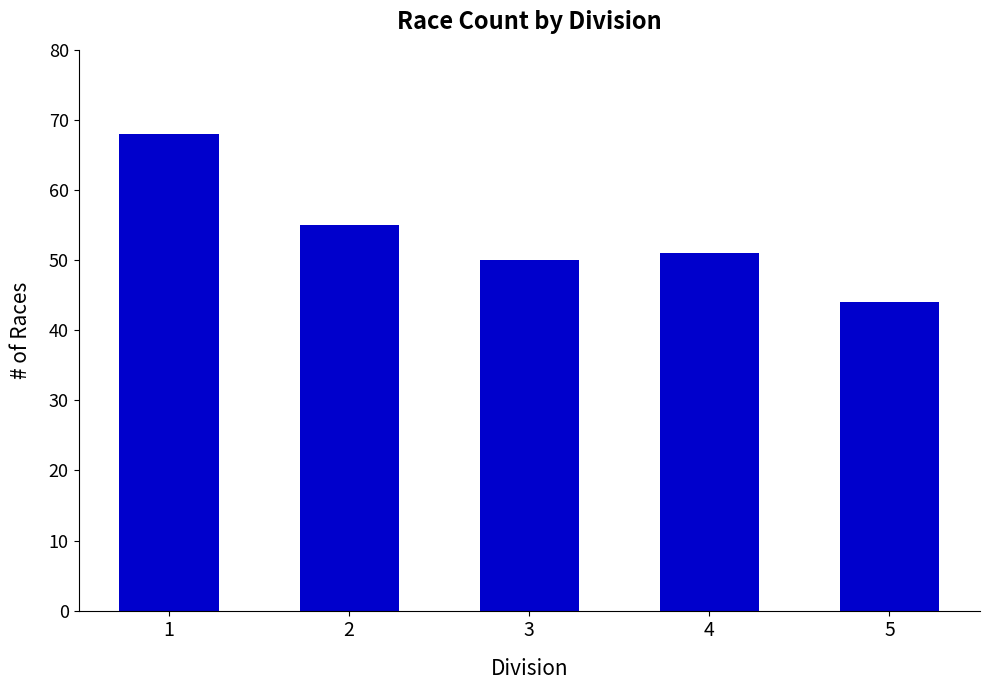

What is the value of the 3rd bar from the left?

50